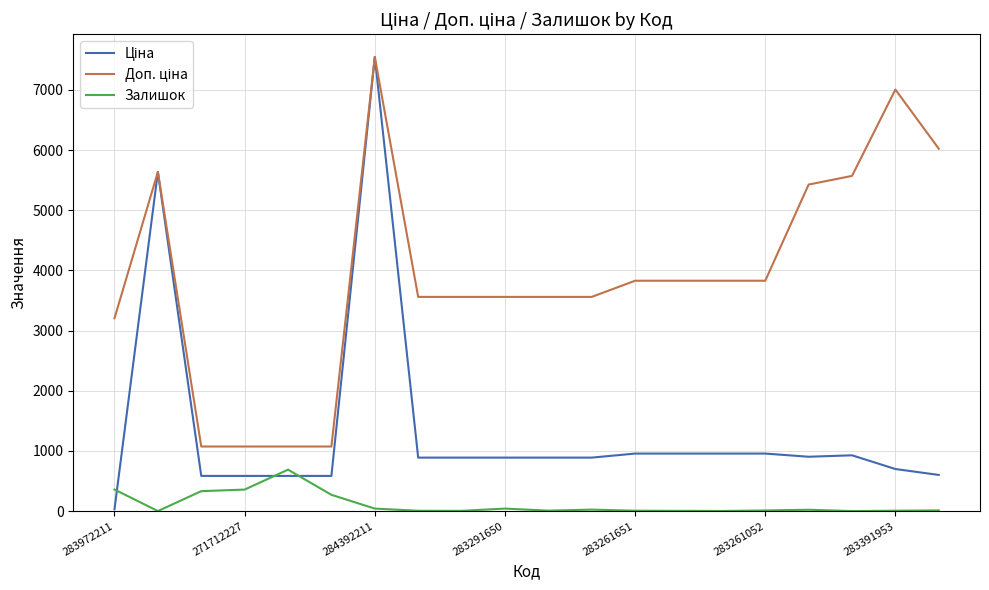

What is the maximum value for Залишок?

690.0